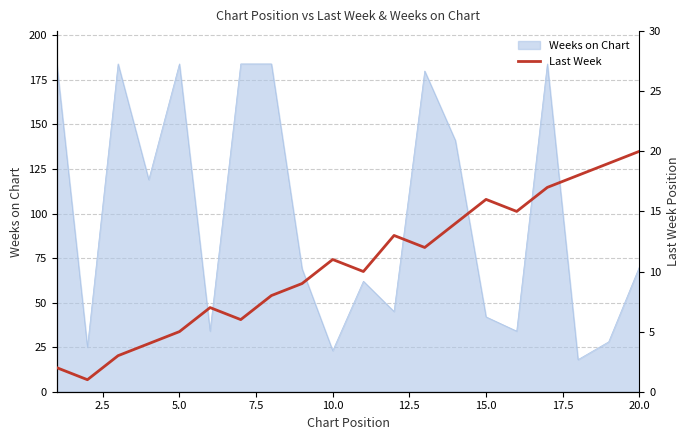

What is the minimum value for Weeks on Chart?

18